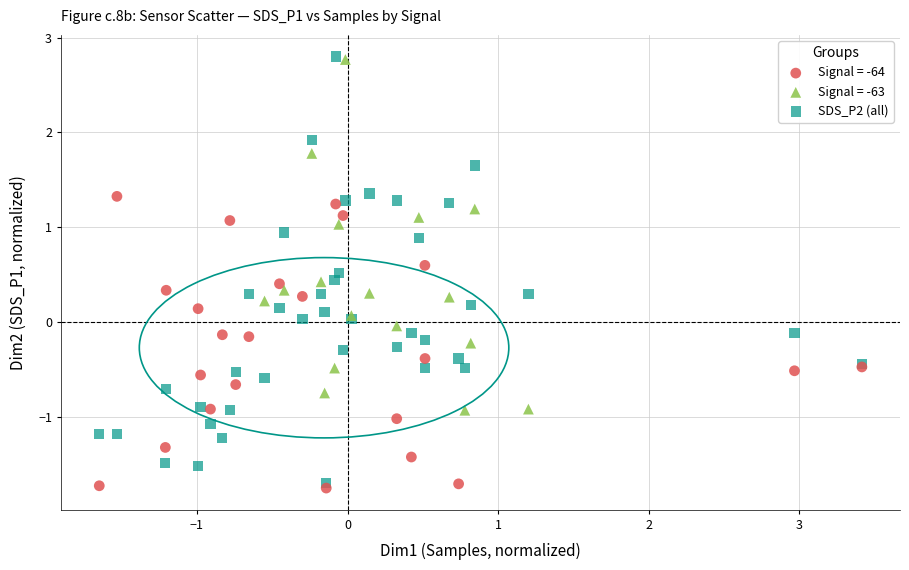

Which series has the largest Y range (max minus min)?

SDS_P2 (all)